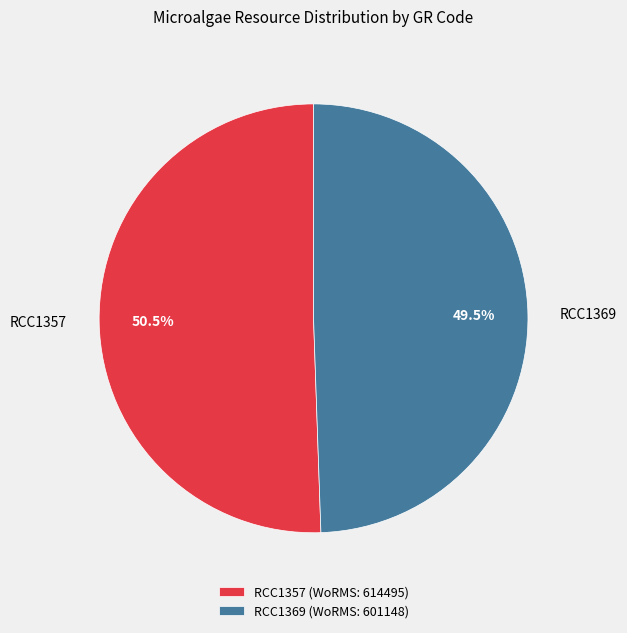

Is there a majority slice in this chart?

Yes